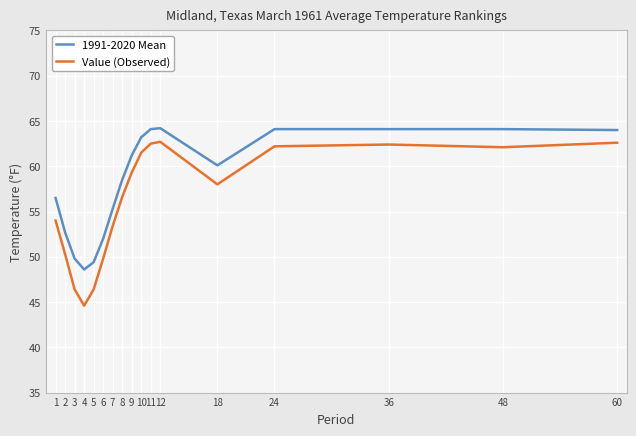

What value does the Value (Observed) series have at 10?

61.5